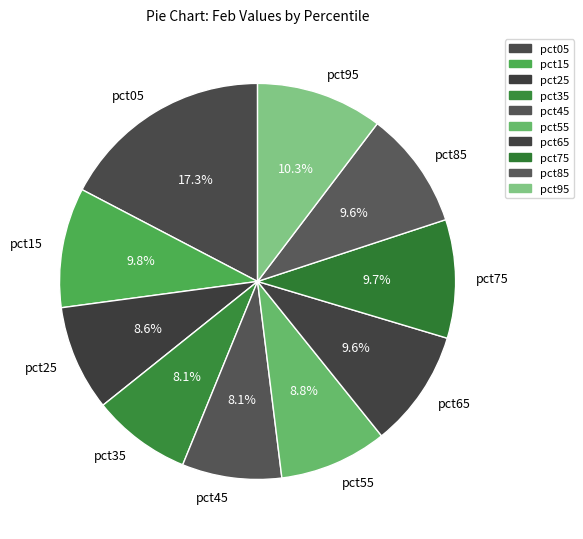

To the nearest percent, what is the combined percentage of pct45 and pct85?

18%